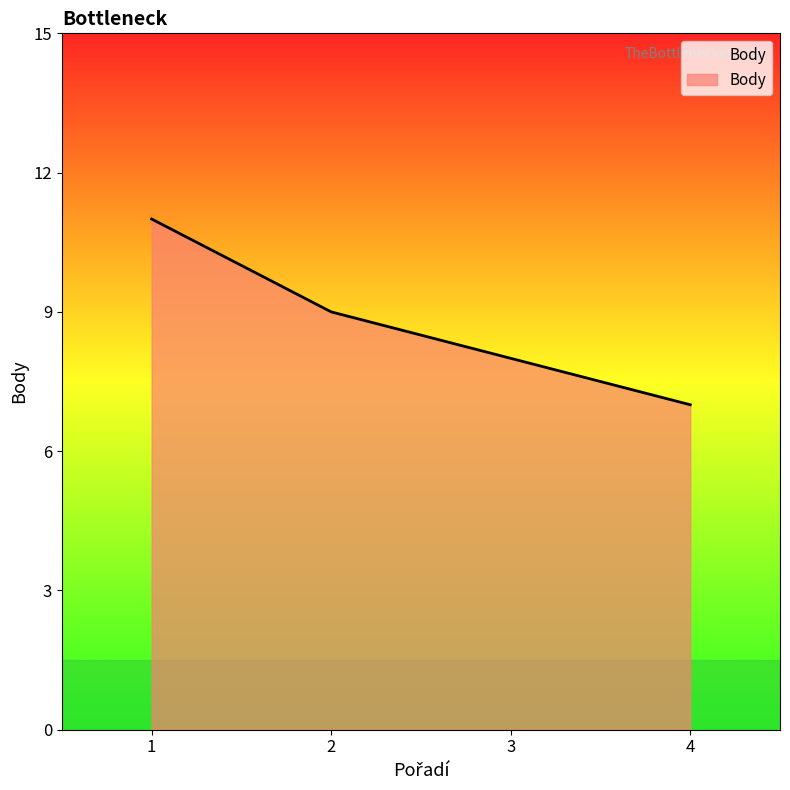

The value at 2 is 9. True or false?

True